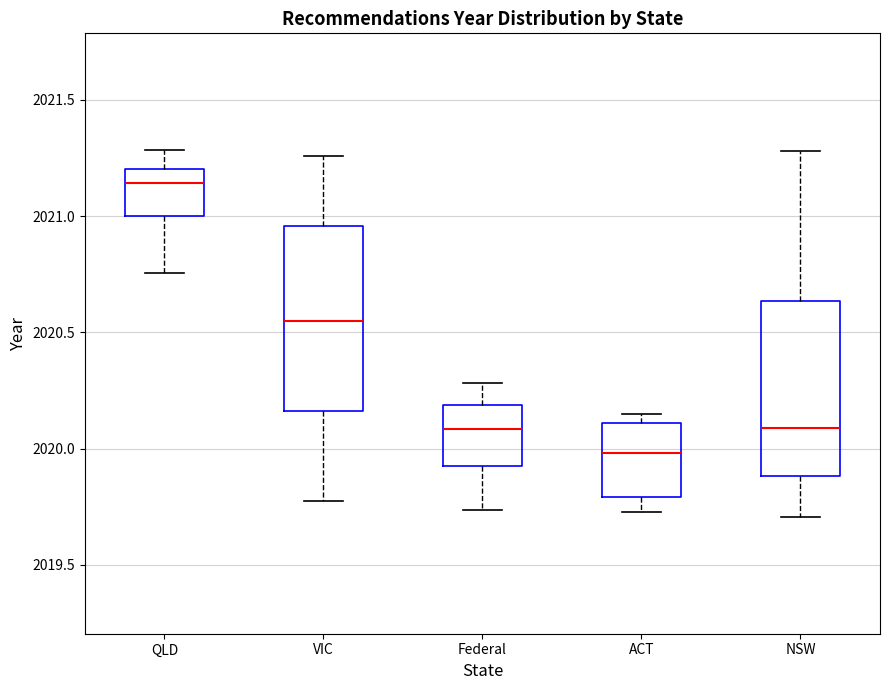

Reading left to right, read every box against the y-axis: the position of its median line, the range the box covers, and the ends of its whiskers. The values are not printed on the chart, so give them approximately, as read against the axis.

QLD: median 2021.15, box 2021.00 to 2021.20, whiskers 2020.75 to 2021.30
VIC: median 2020.55, box 2020.15 to 2020.95, whiskers 2019.80 to 2021.25
Federal: median 2020.10, box 2019.95 to 2020.20, whiskers 2019.75 to 2020.30
ACT: median 2020.00, box 2019.80 to 2020.10, whiskers 2019.75 to 2020.15
NSW: median 2020.10, box 2019.90 to 2020.65, whiskers 2019.70 to 2021.30